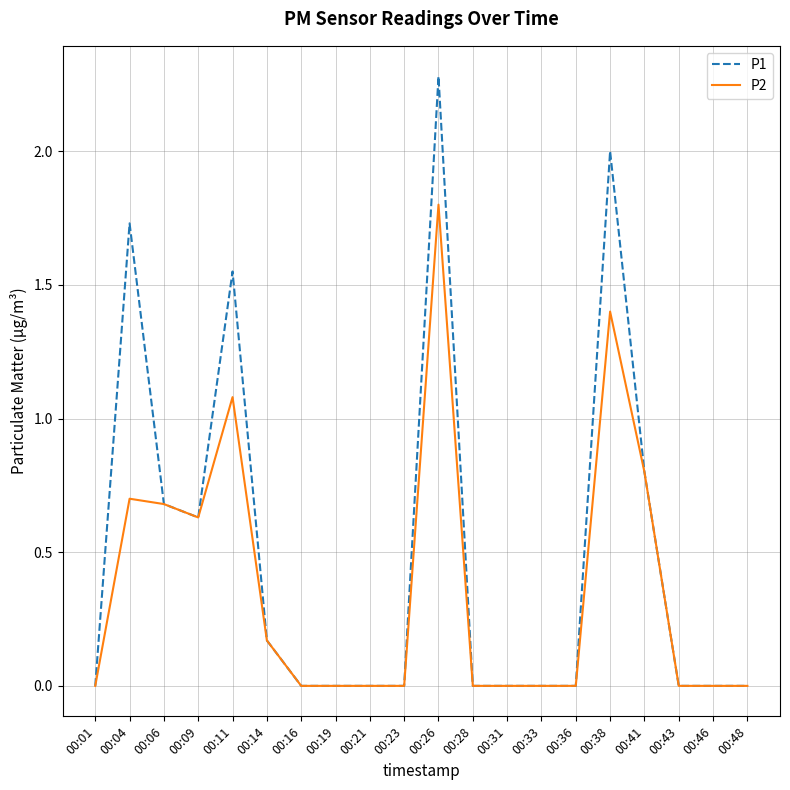

What is the greatest value displayed?

2.3